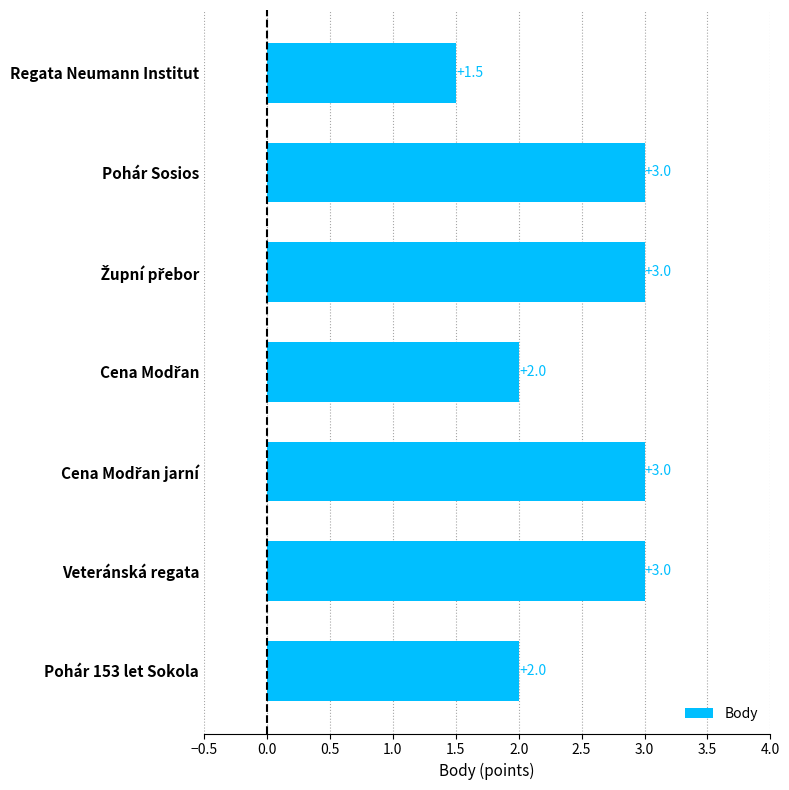

Is it true that the value at Pohár Sosios is 3.0?

True